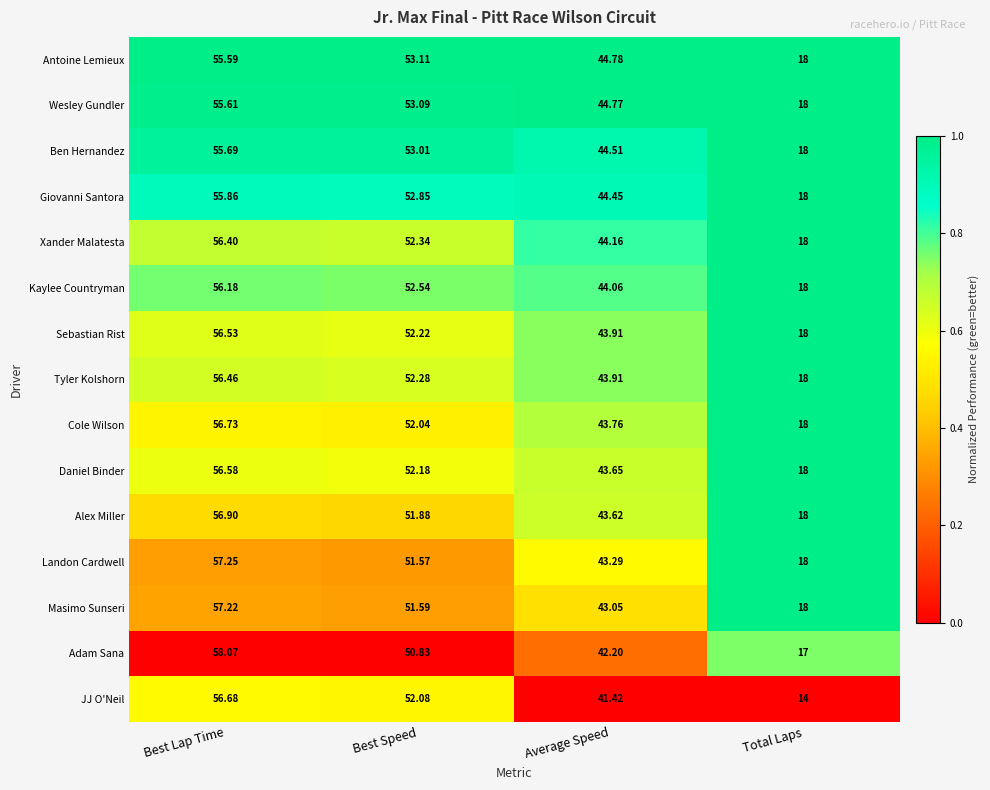

Which series changed the most between Best Speed and Total Laps?

JJ O'Neil